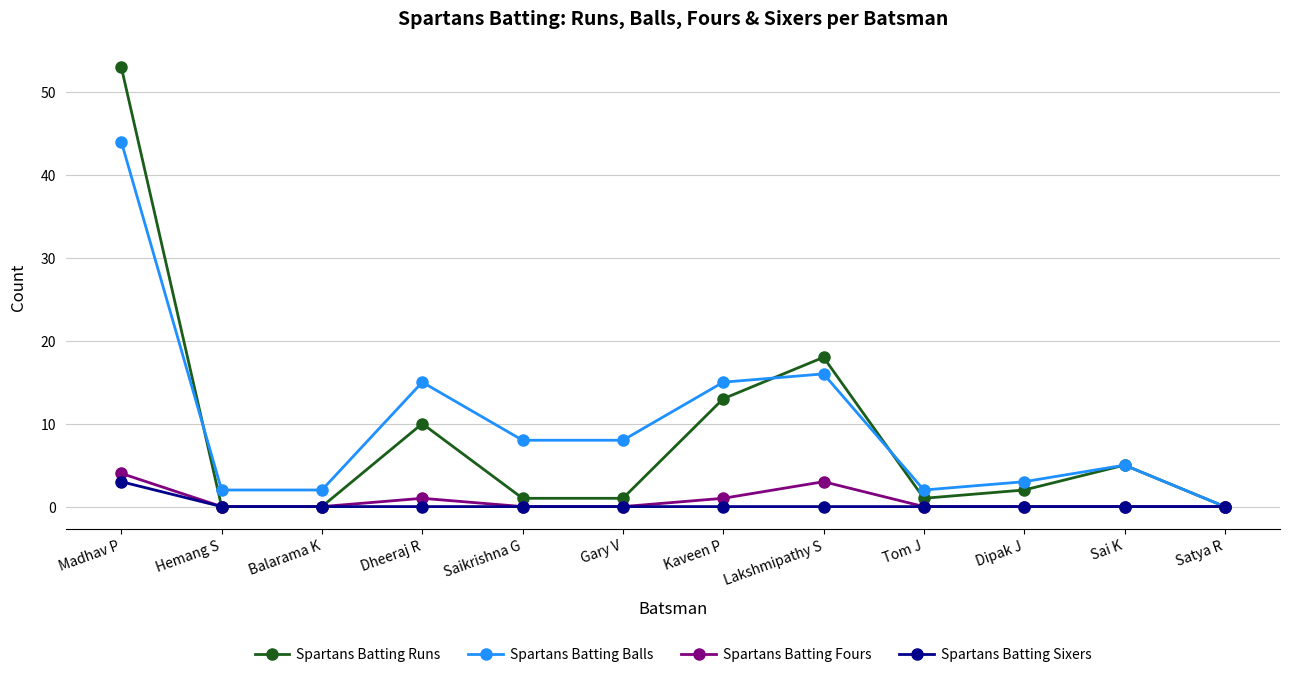

How many series are shown in this chart?

4